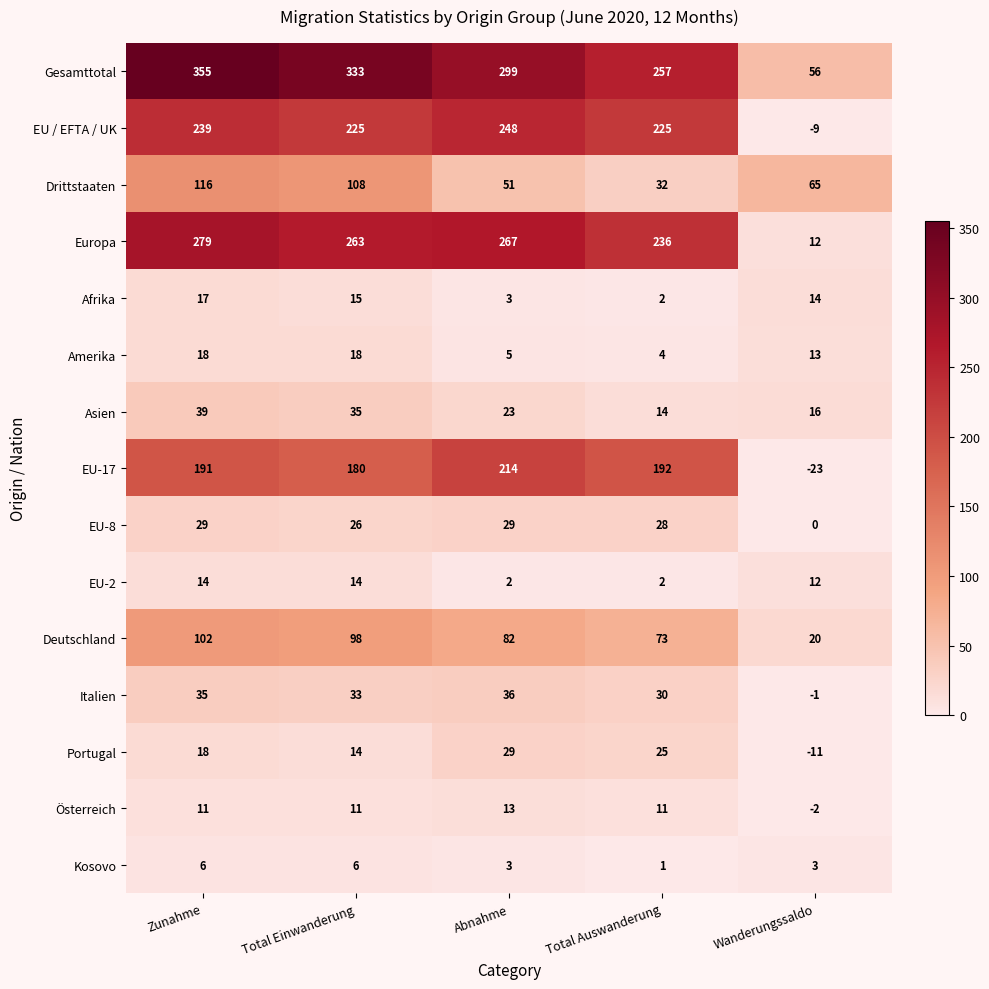

What value does the EU-8 series have at Abnahme, to the nearest 5?

30